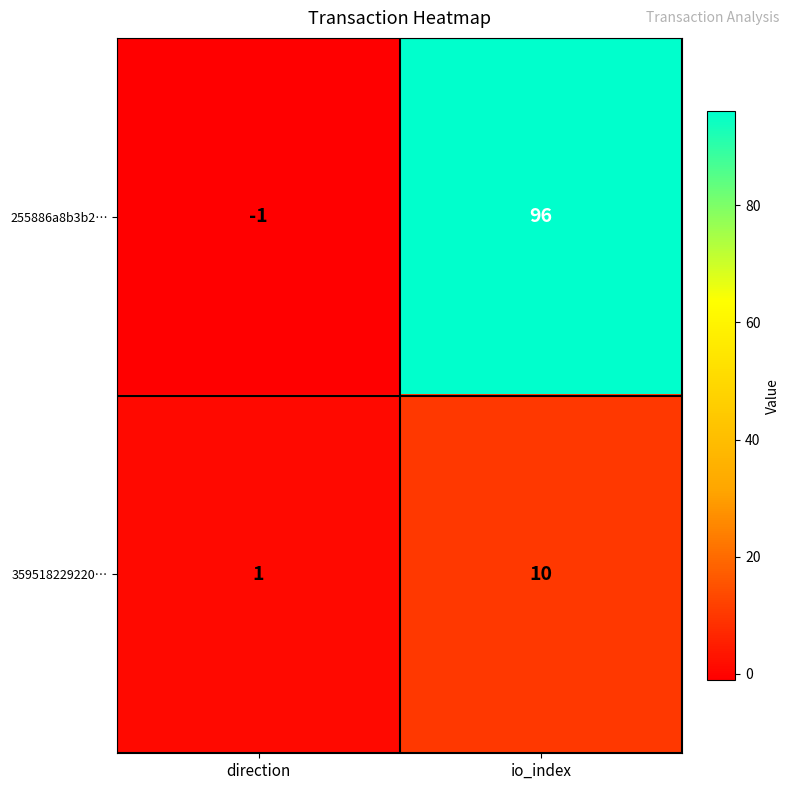

At how many categories does at least one series exceed 32?

1